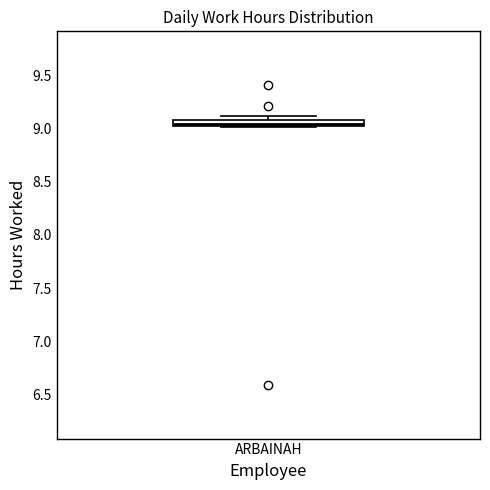

Where is the upper edge of the box for ARBAINAH on the y-axis? The values are not printed on the chart, so give them approximately, as read against the axis.

9.10